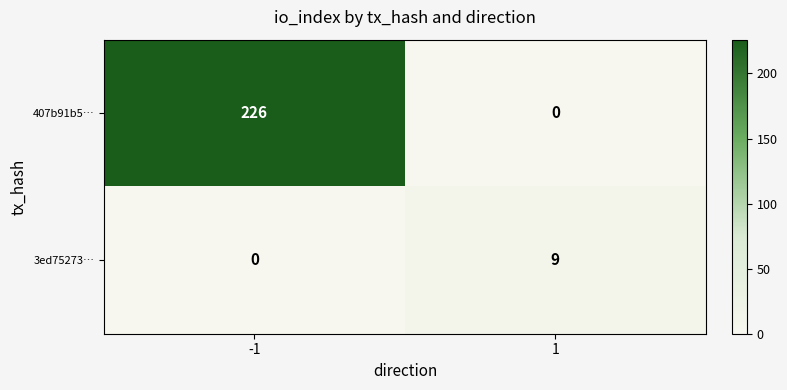

Which series has the largest total across all categories?

407b91b5…